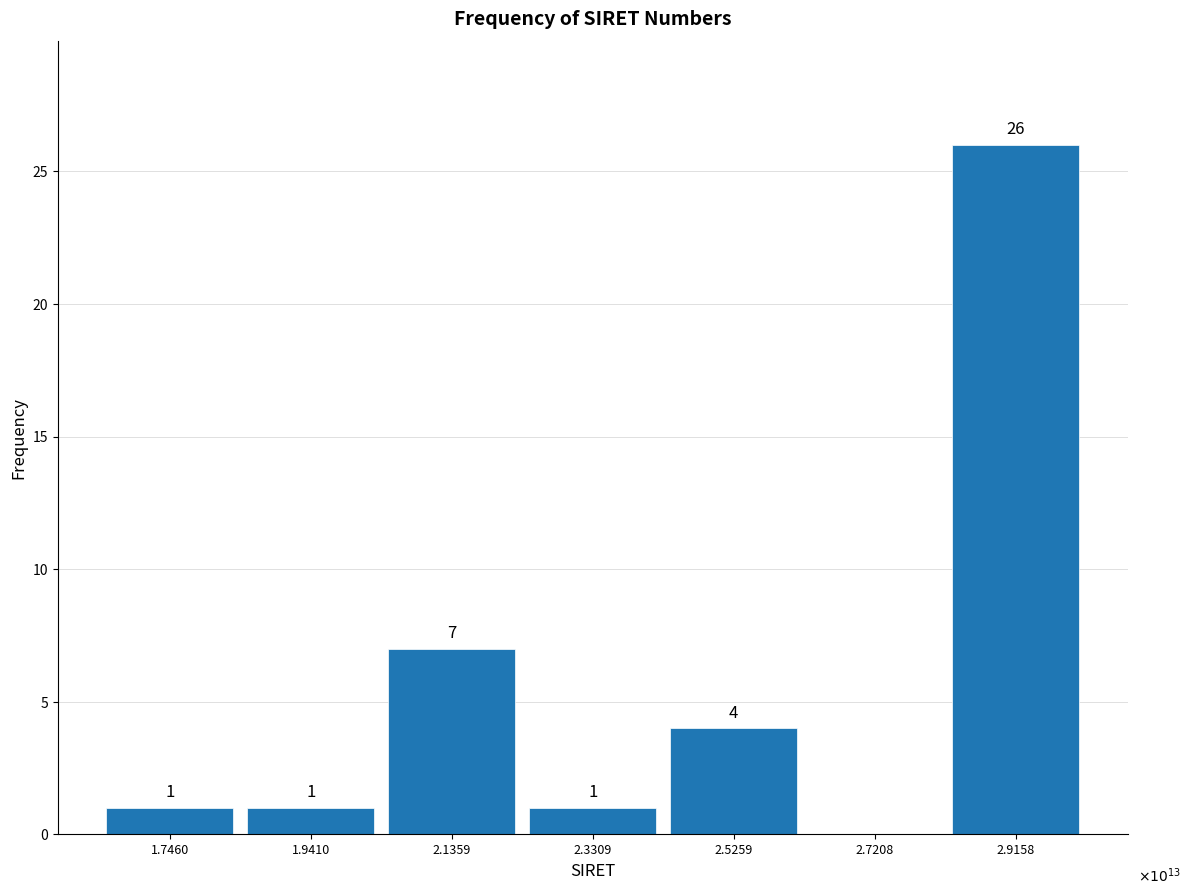

Reading right to left, list all the values displayed in this chart.

2.9158=26	2.7208=0	2.5259=4	2.3309=1	2.1359=7	1.9410=1	1.7460=1